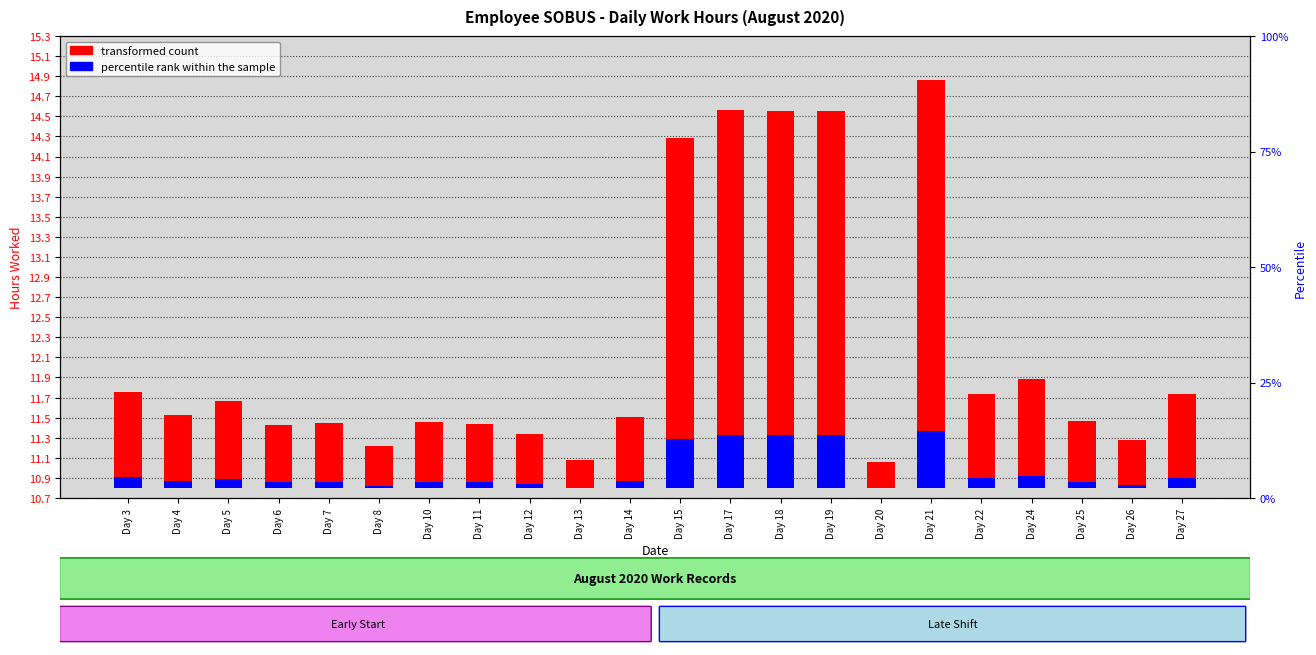

Between Day 20 and Day 22, which series saw the biggest shift?

transformed count